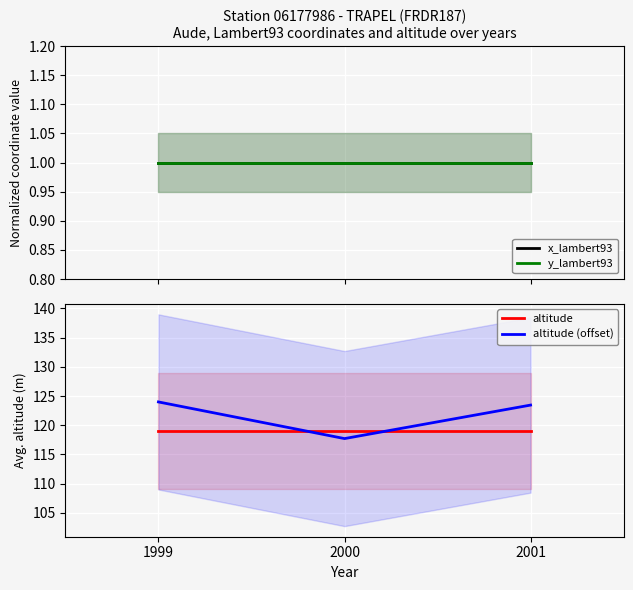

At which category is the sum across all series the highest?

1999